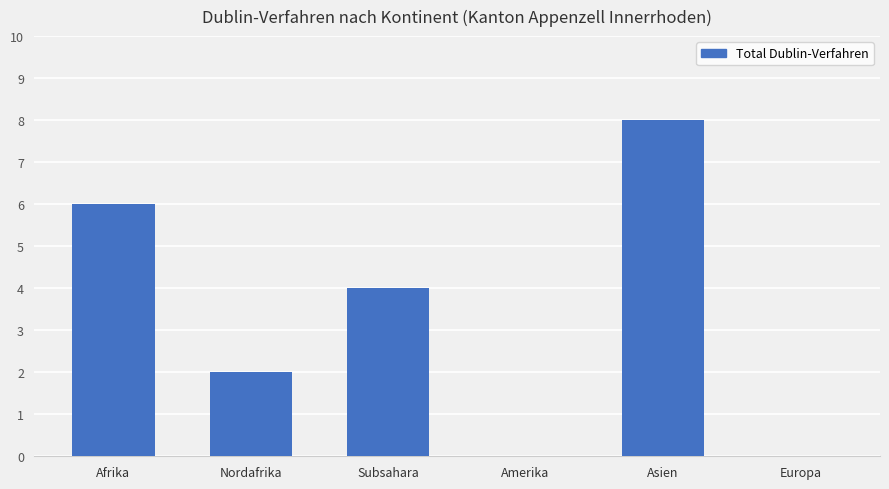

Reading left to right, what are all the values shown in this chart?

6	2	4	0	8	0